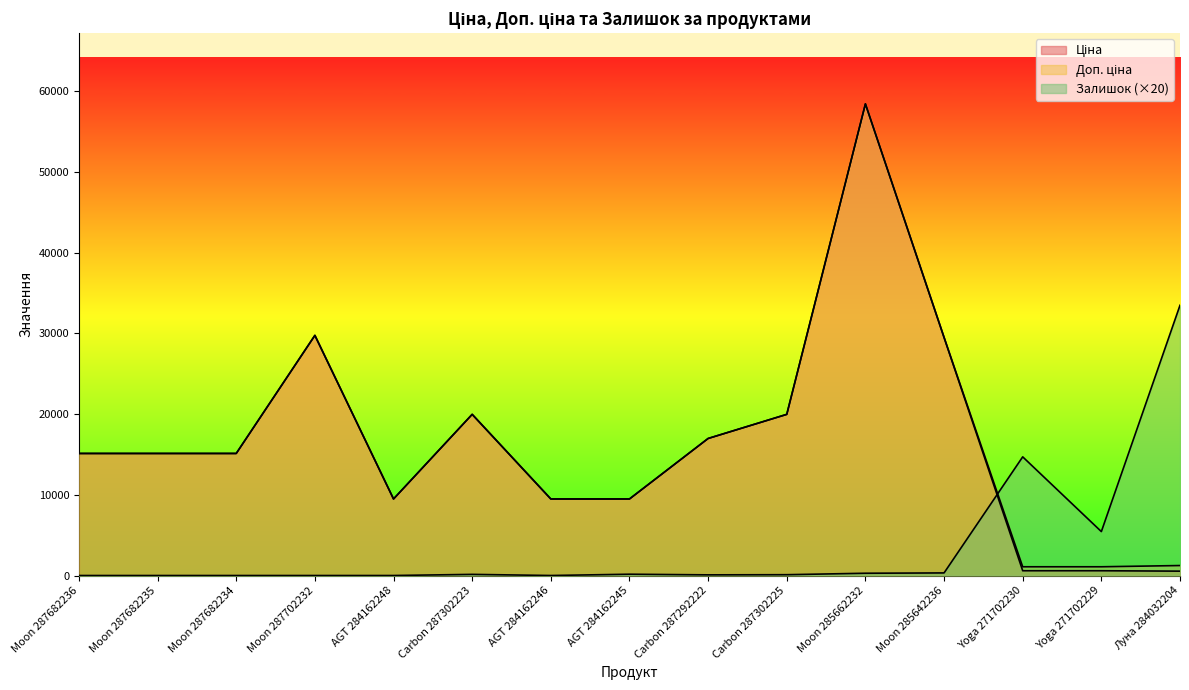

What is the sum of all Ціна values?

250089.0